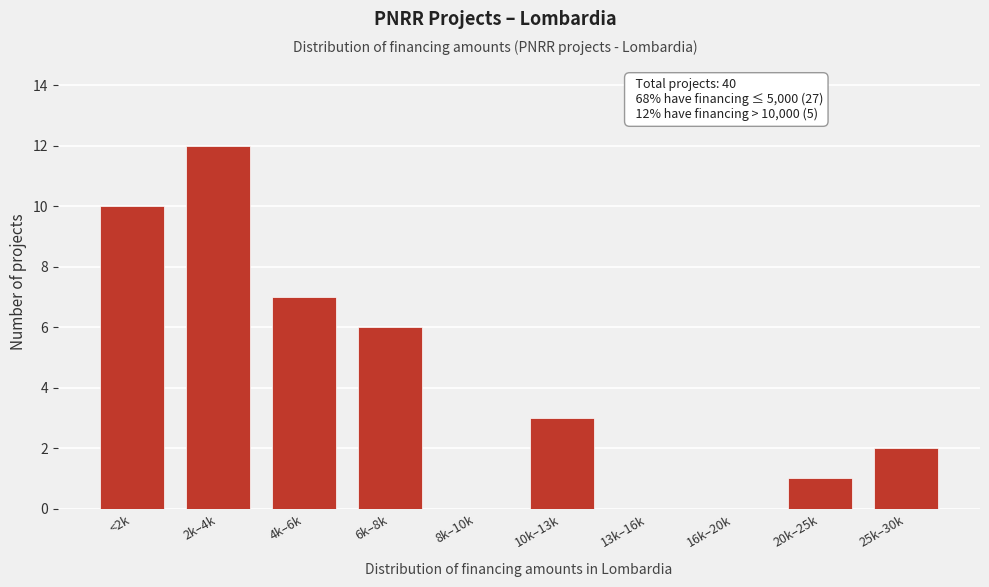

Reading left to right, list all the values displayed in this chart.

<2k=10	2k–4k=12	4k–6k=7	6k–8k=6	8k–10k=0	10k–13k=3	13k–16k=0	16k–20k=0	20k–25k=1	25k–30k=2